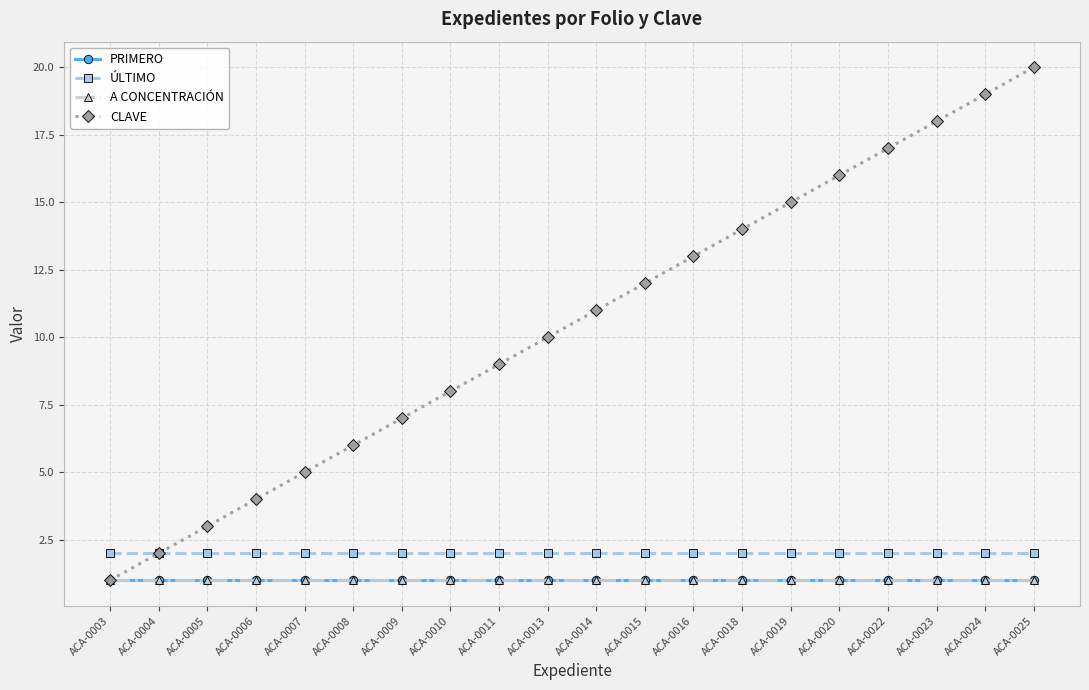

True or false: A CONCENTRACIÓN has a value of 0 at ACA-0020.

False